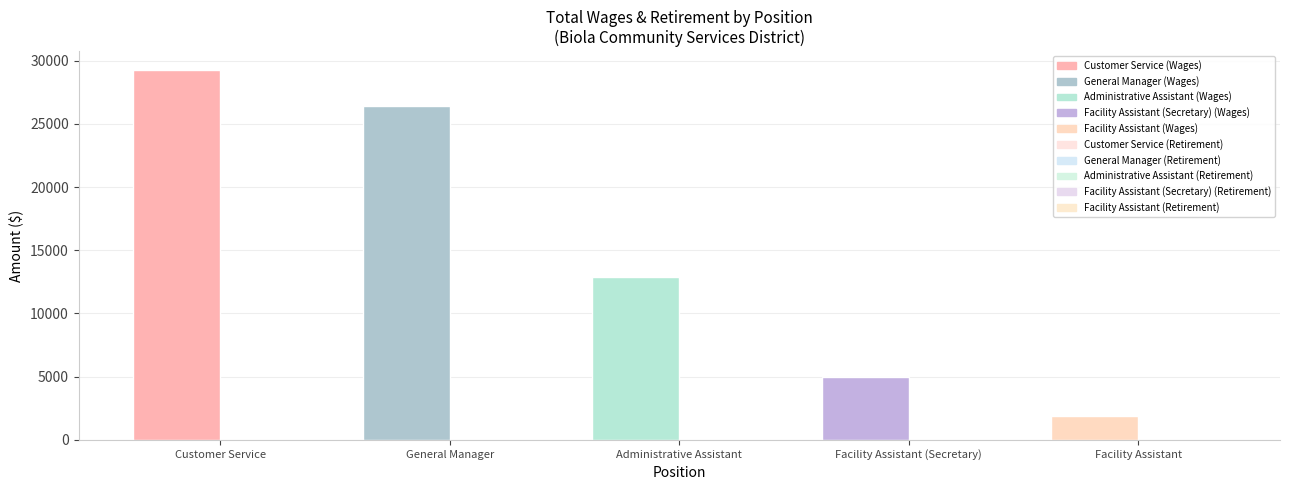

How many bars are there in total?

10